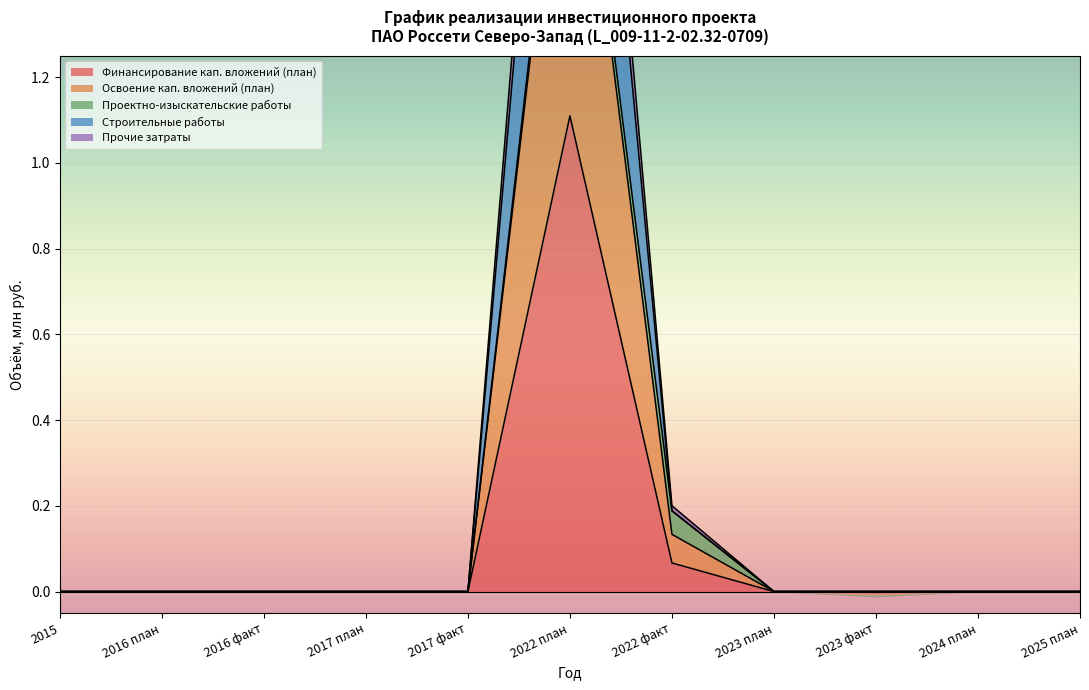

List the labels in order of Строительные работы value, largest first.

2022 план, 2022 факт, 2015, 2016 план, 2016 факт, 2017 план, 2017 факт, 2023 план, 2023 факт, 2024 план, 2025 план